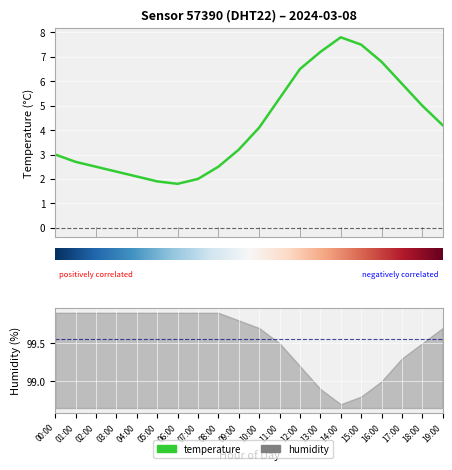

Which label corresponds to the largest value in the chart?

14:00